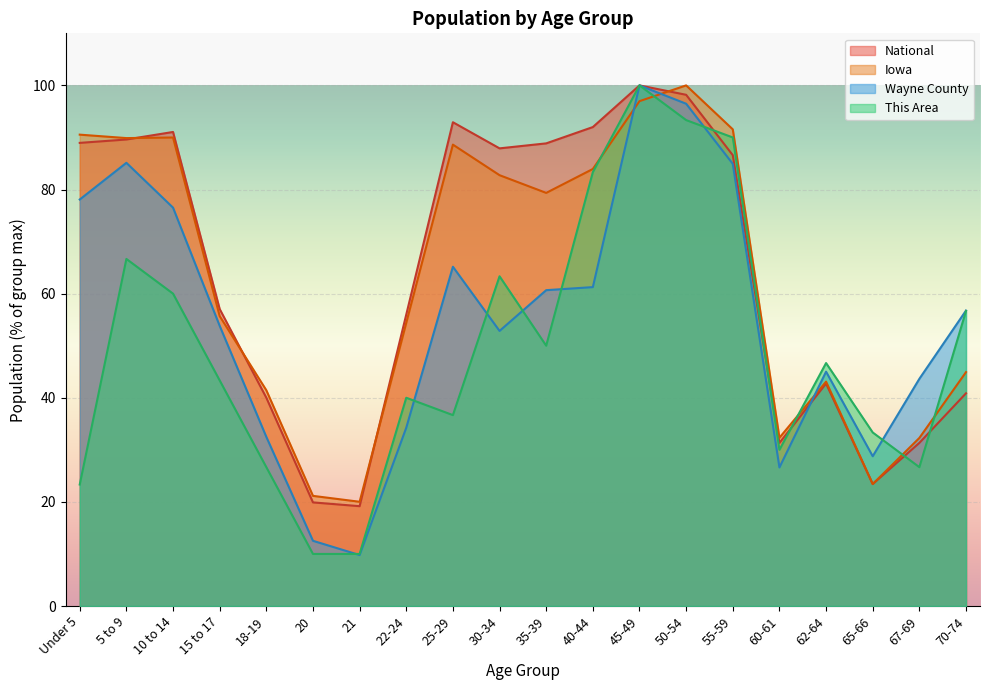

How many categories are shown in the chart?

20